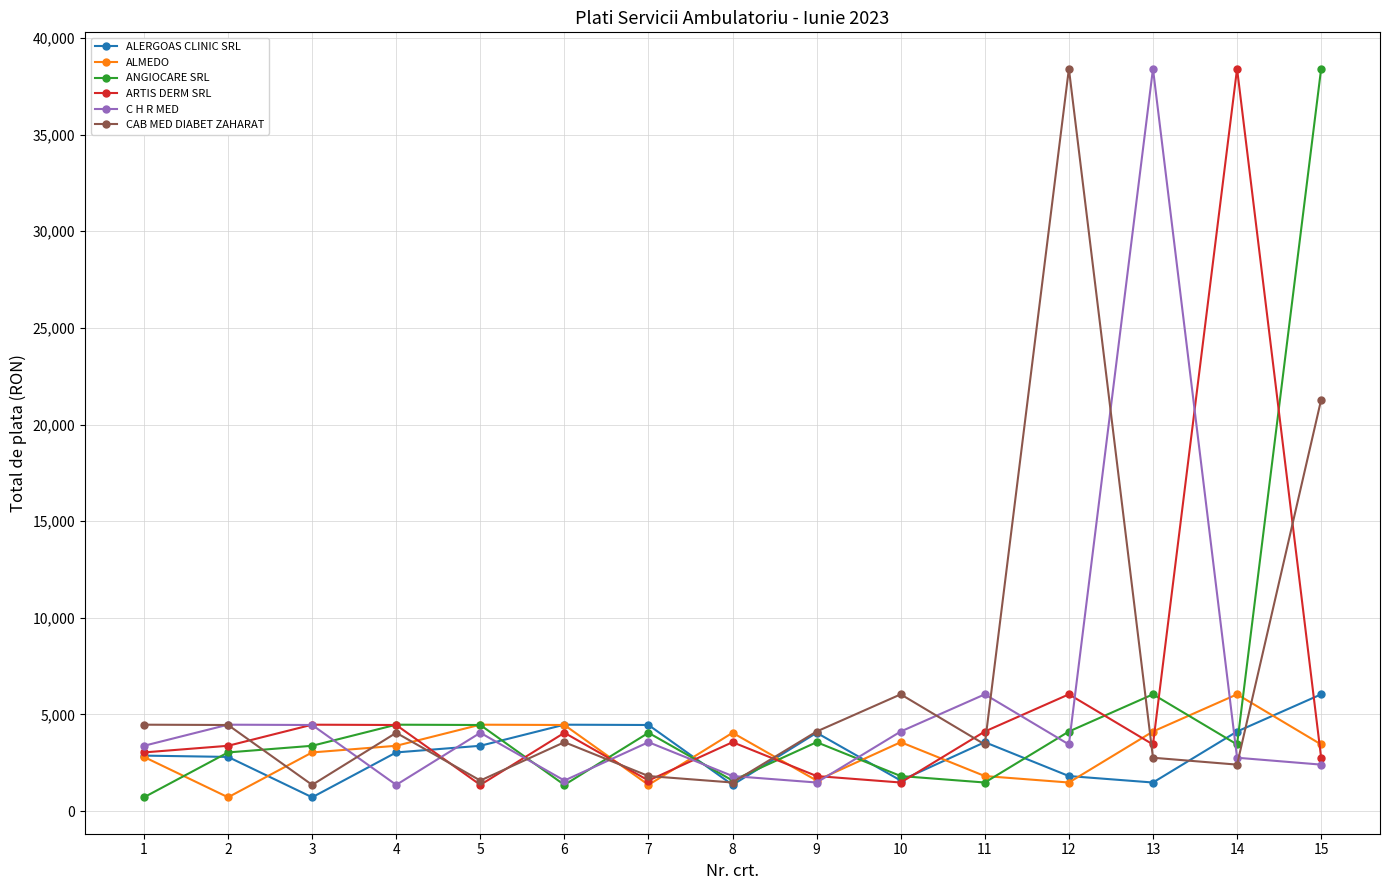

In ARTIS DERM SRL, how many points are higher than both neighbors (excluding endpoints)?

5